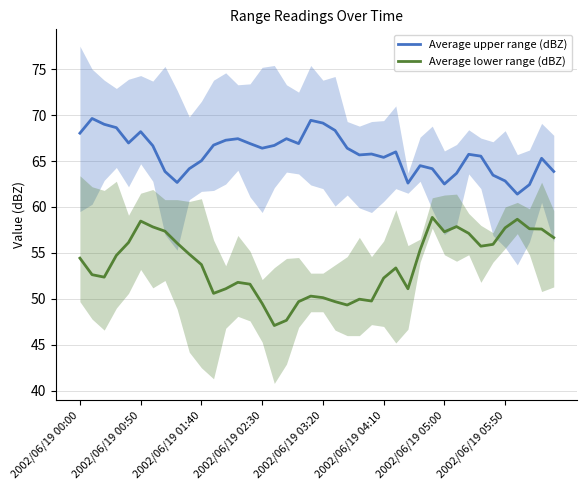

True or false: Average lower range (dBZ) and Average upper range (dBZ) intersect in this chart.

False